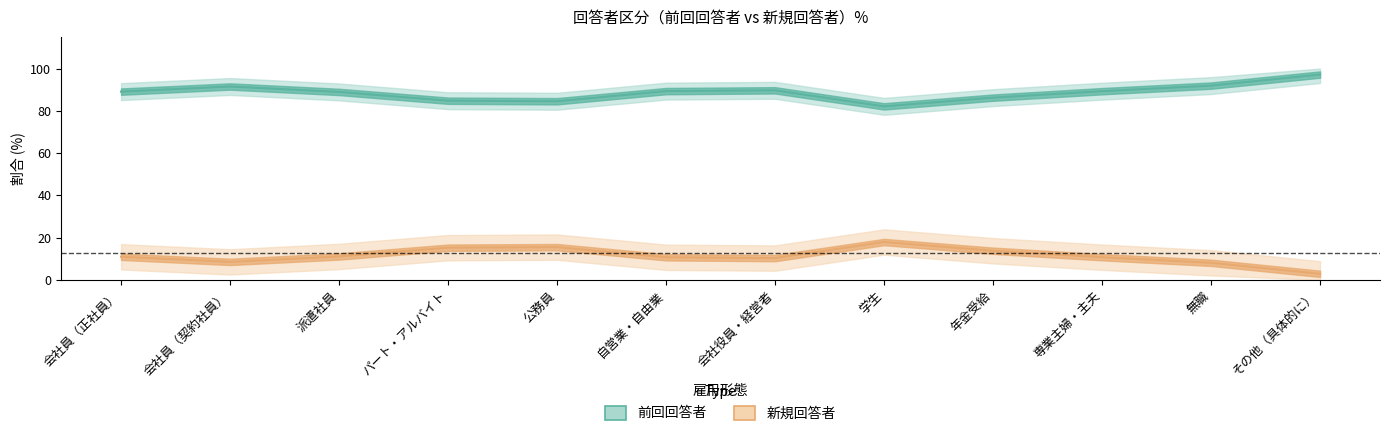

What is the total value across all series at 会社員（契約社員）?

100.0